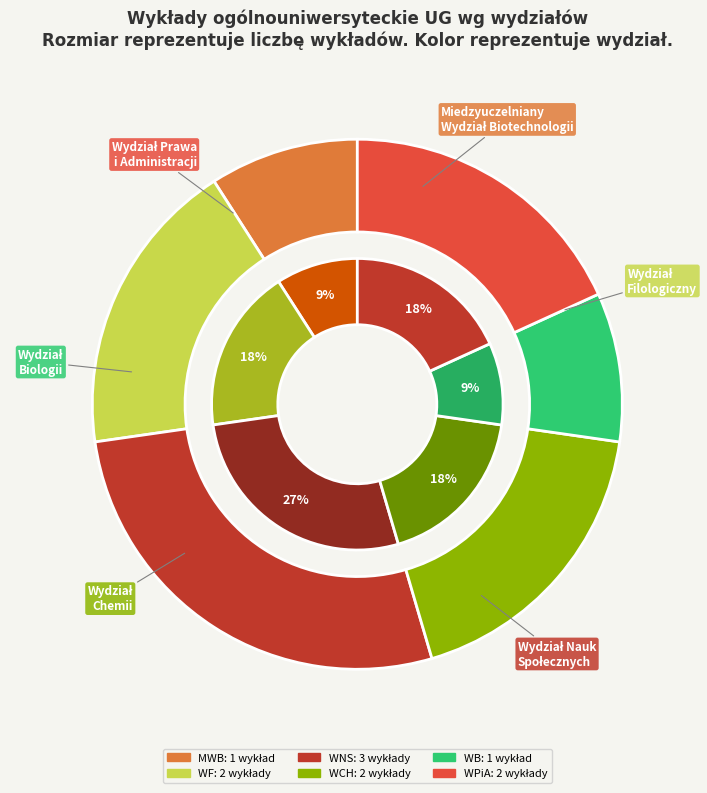

What percentage is the WB slice, to the nearest percent?

9%